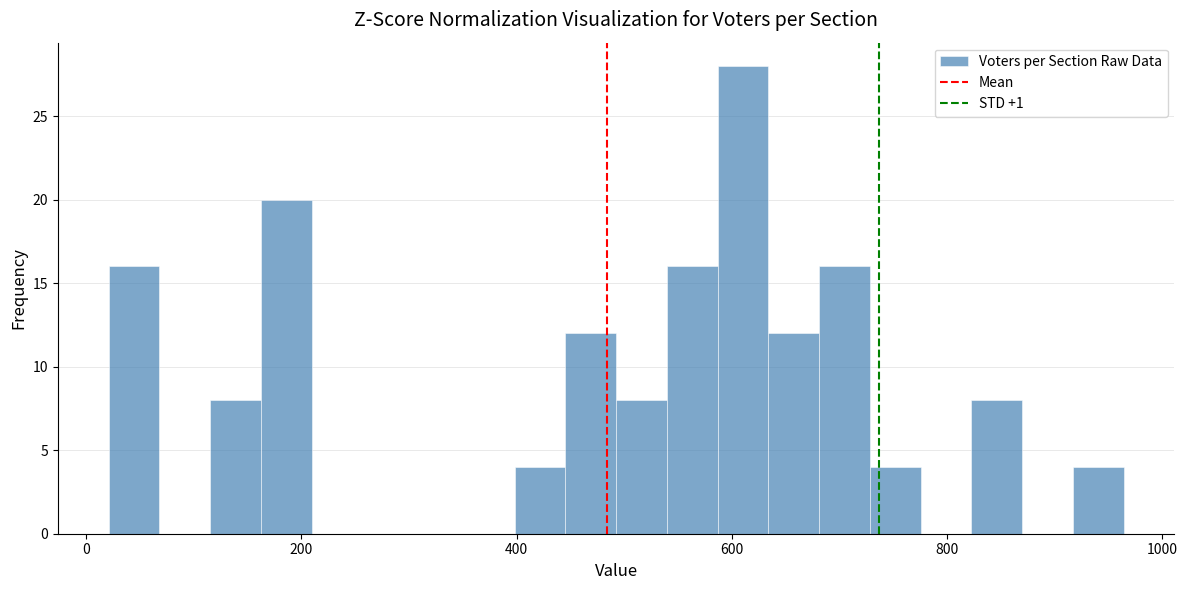

Around what value on the x-axis is the tallest bar? Give the approximate position of its centre, as read against the axis.

620